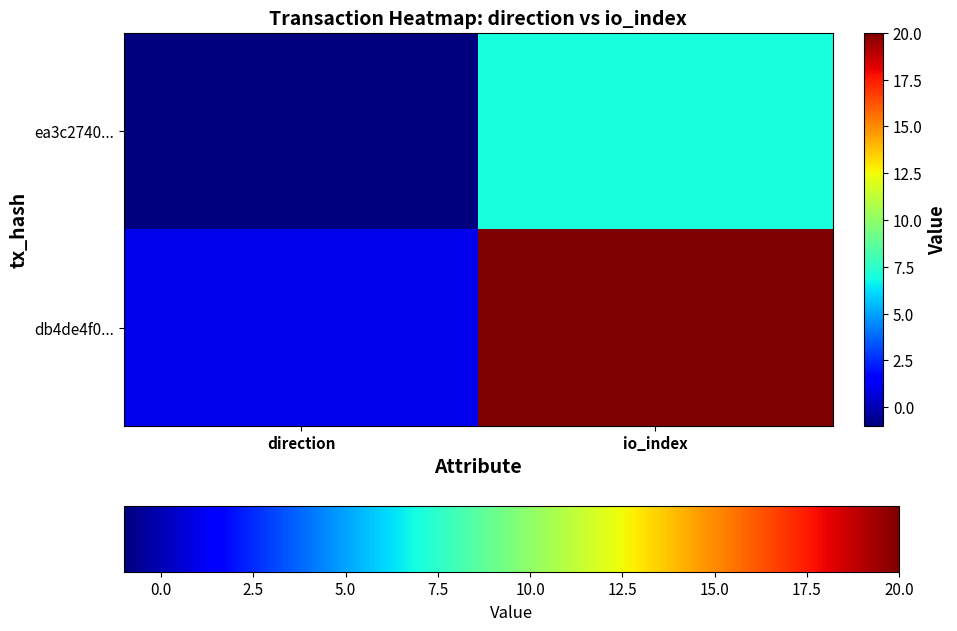

Rank the series by their maximum value, from lowest to highest.

ea3c2740..., db4de4f0...